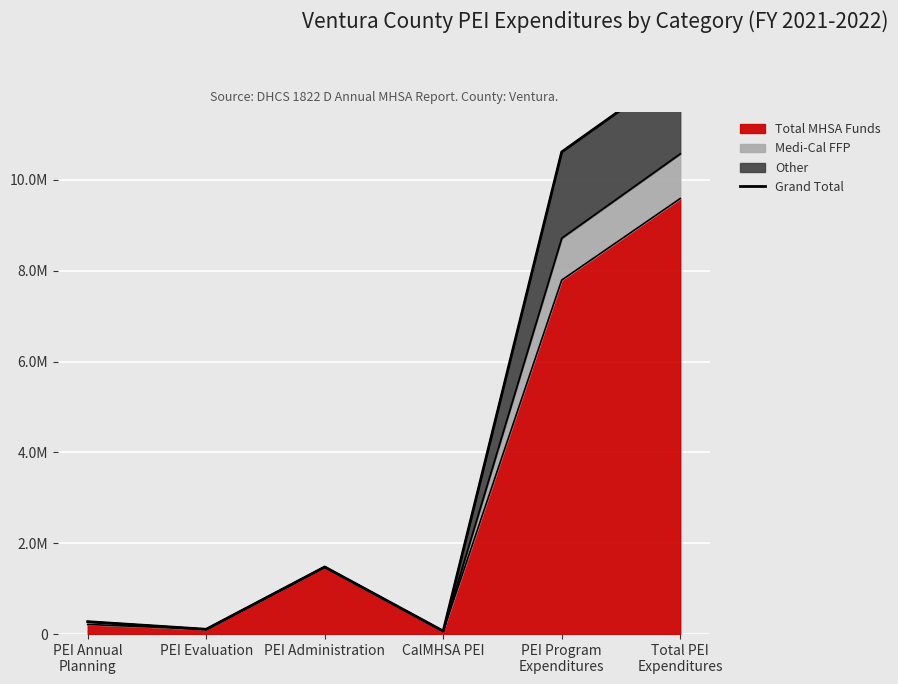

At which category does the chart reach its minimum across all series?

CalMHSA PEI